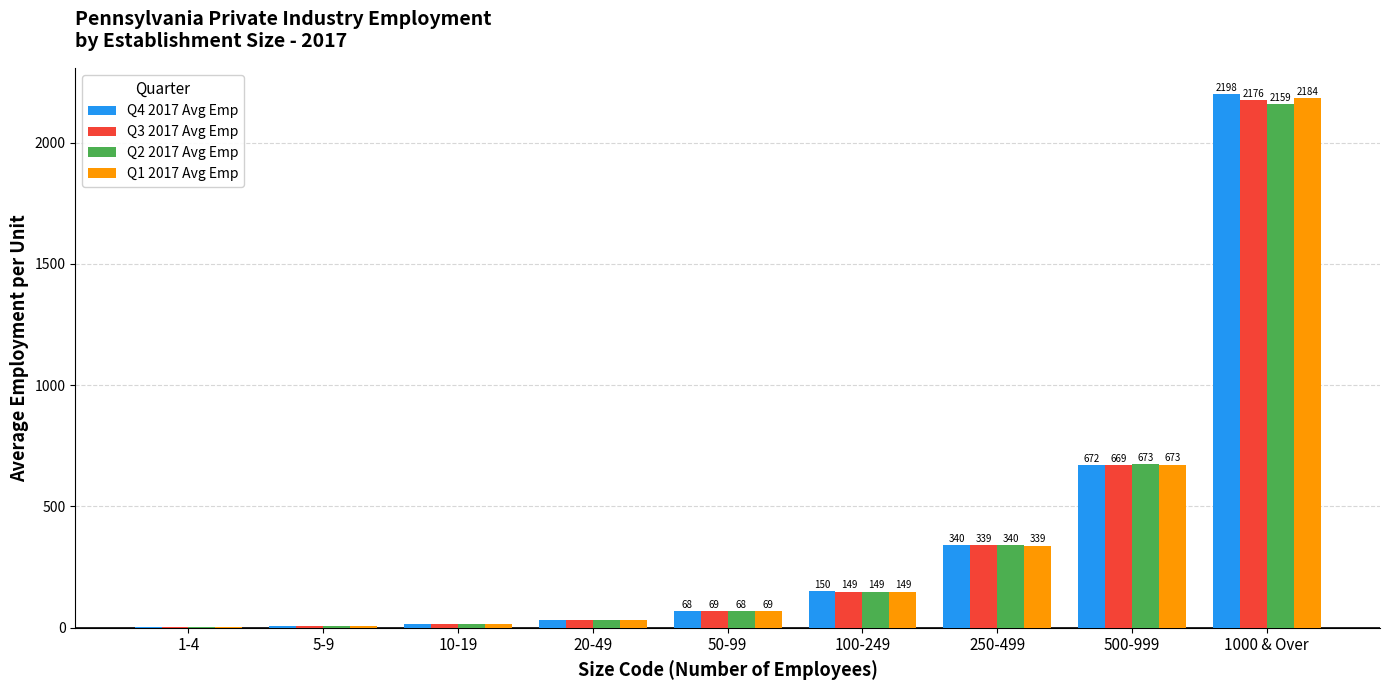

The value of Q3 2017 Avg Emp at 250-499 is 339.1. True or false?

True